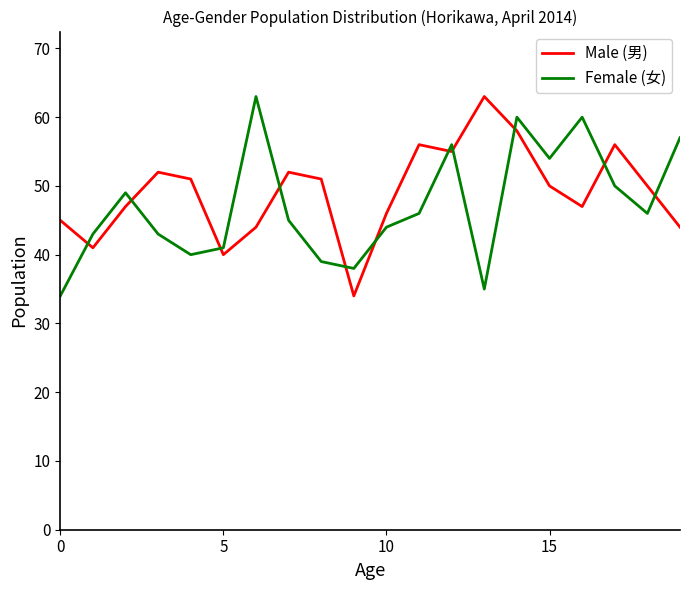

What is the greatest value displayed?

63